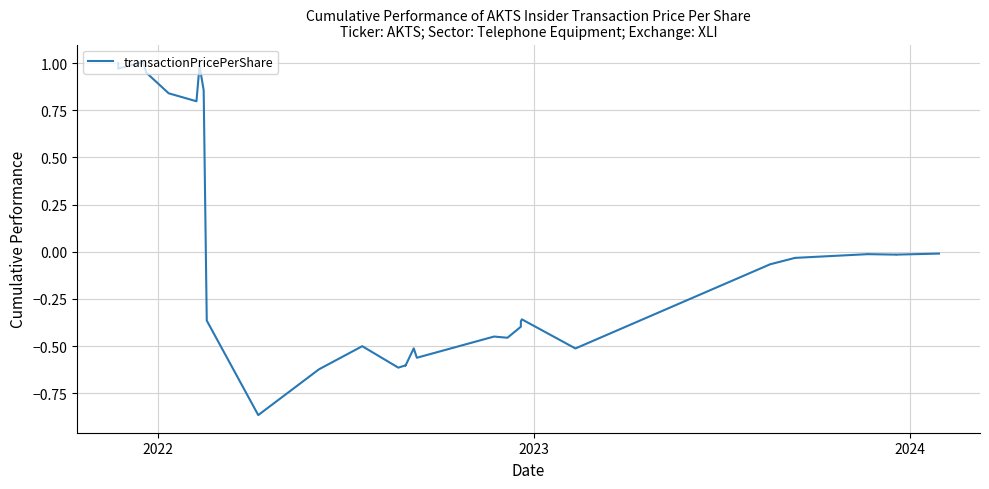

Reading right to left, list all the values displayed in this chart.

-0.0	-0.0	-0.0	-0.0	-0.0	-0.0	-0.0	-0.0	-0.0	-0.0	-0.1	-0.5	-0.4	-0.4	-0.4	-0.5	-0.5	-0.4	-0.4	-0.6	-0.5	-0.6	-0.6	-0.6	-0.6	-0.6	-0.5	-0.6	-0.9	-0.4	0.9	1.0	0.8	0.8	1.0	1.0	1.0	1.0	1.0